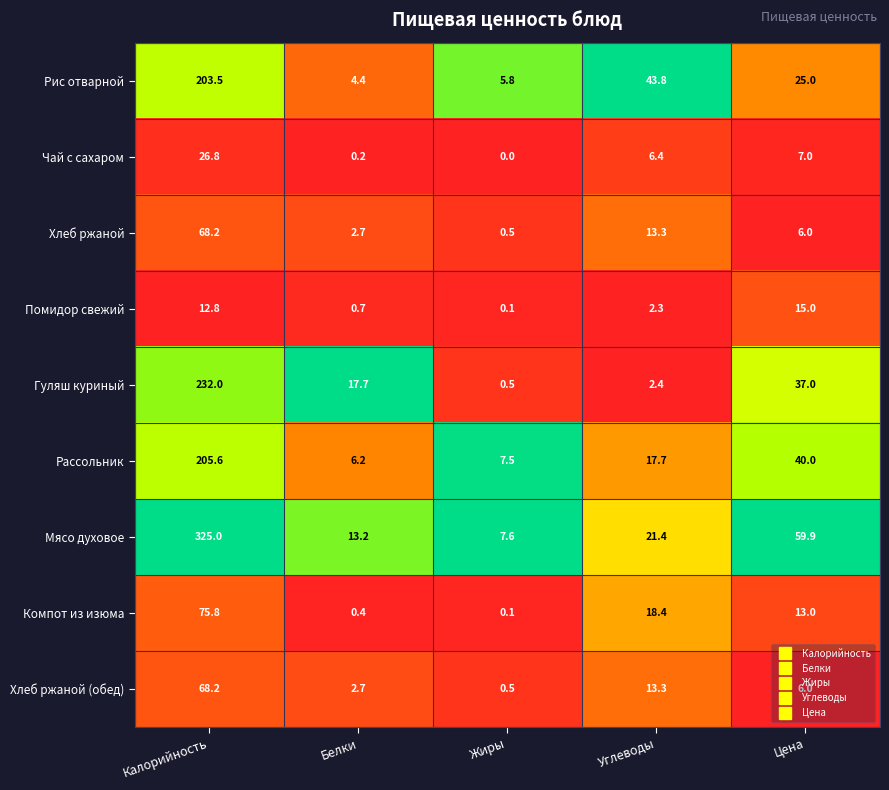

True or false: Помидор свежий has a value of 12.8 at Калорийность.

True